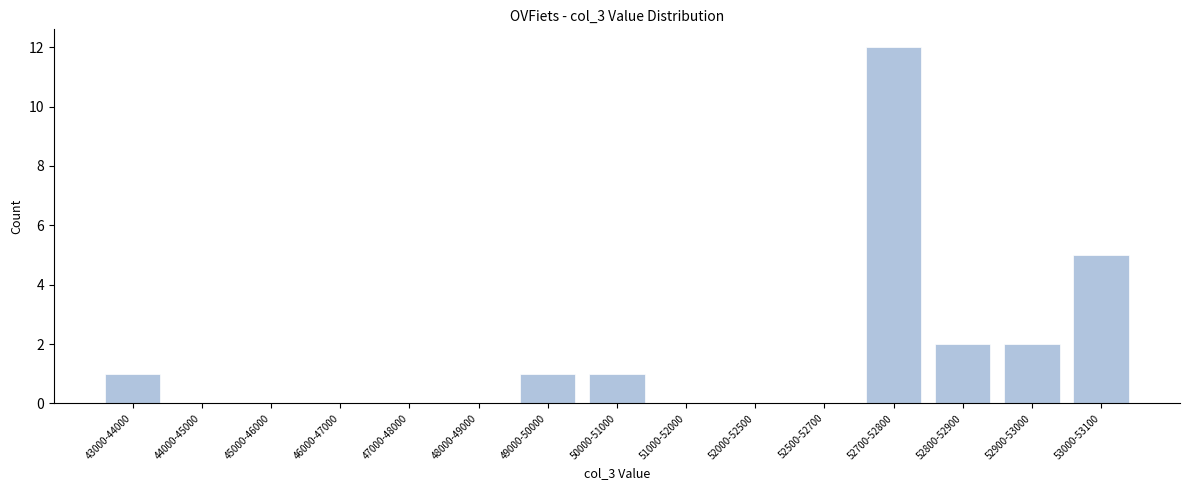

Reading left to right, transcribe all the data shown in this chart.

43000-44000=1	44000-45000=0	45000-46000=0	46000-47000=0	47000-48000=0	48000-49000=0	49000-50000=1	50000-51000=1	51000-52000=0	52000-52500=0	52500-52700=0	52700-52800=12	52800-52900=2	52900-53000=2	53000-53100=5